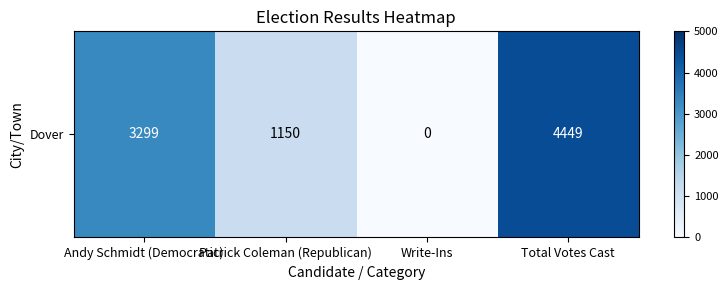

List the labels in order of value, smallest first.

Write-Ins, Patrick Coleman (Republican), Andy Schmidt (Democratic), Total Votes Cast